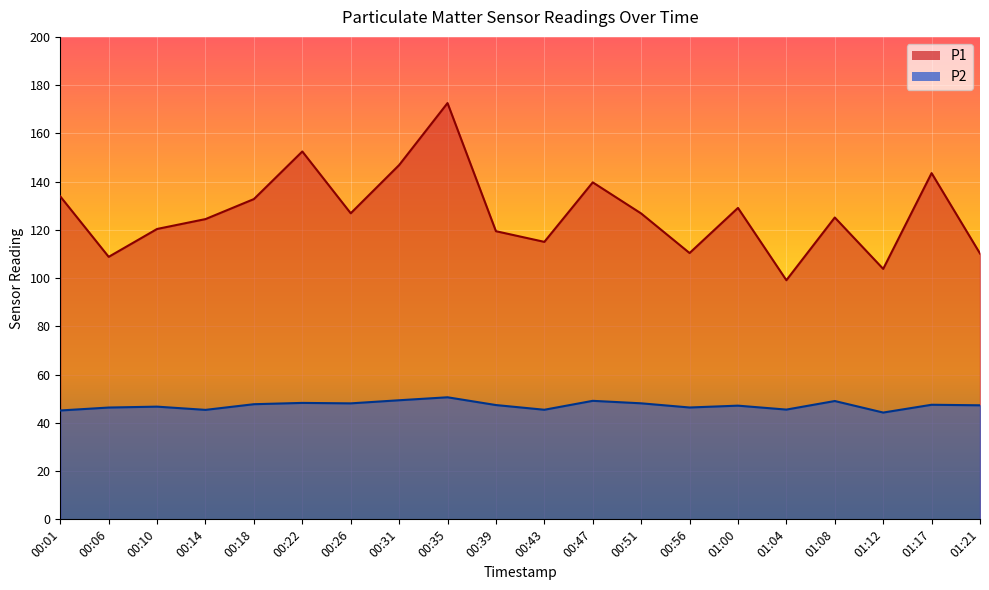

Which category has the highest value across all series?

00:35